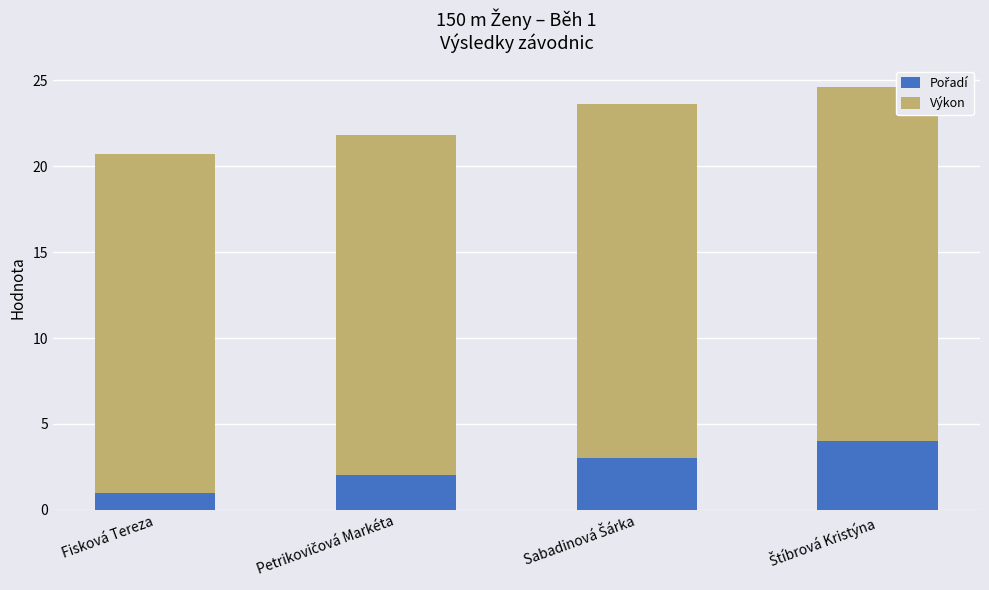

What is the total value across all series at Fisková Tereza?

20.7